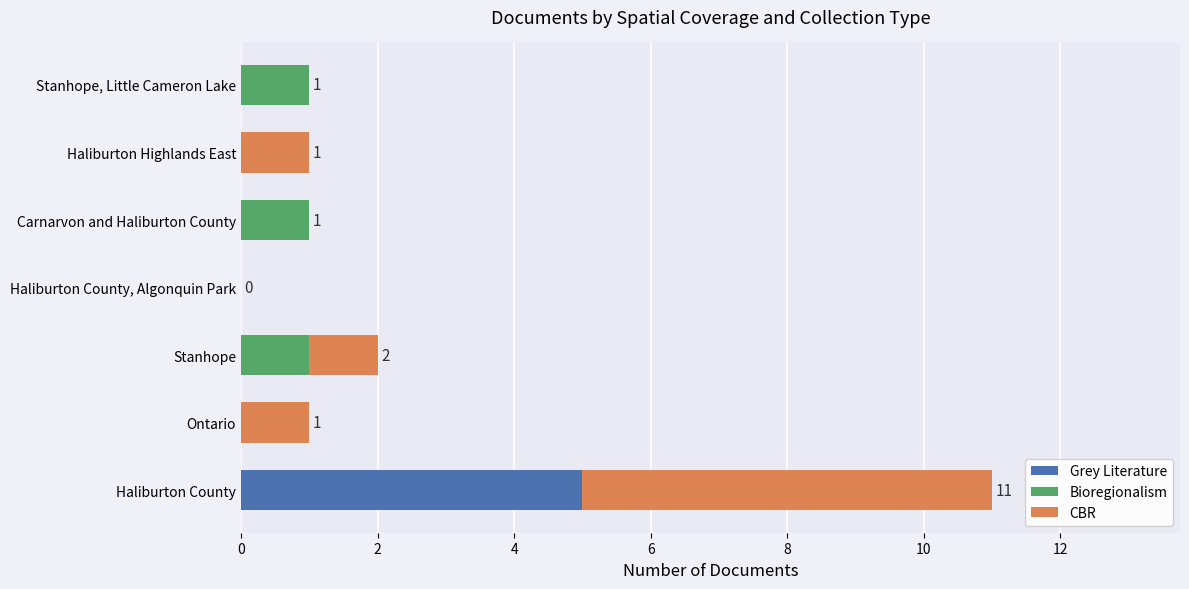

How many categories are shown in the chart?

7